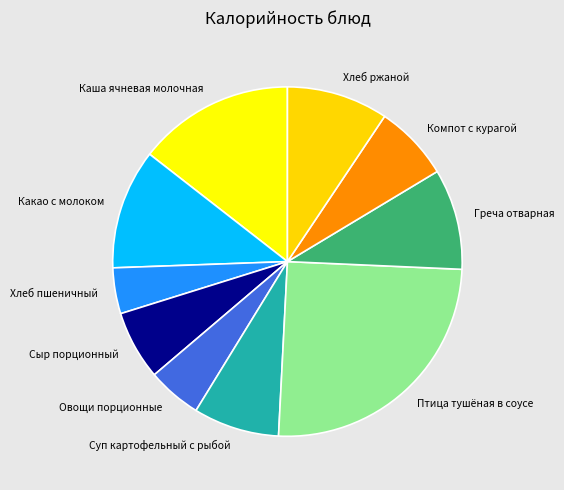

What is the ratio of the value at Компот с курагой to the value at Какао с молоком?

0.6